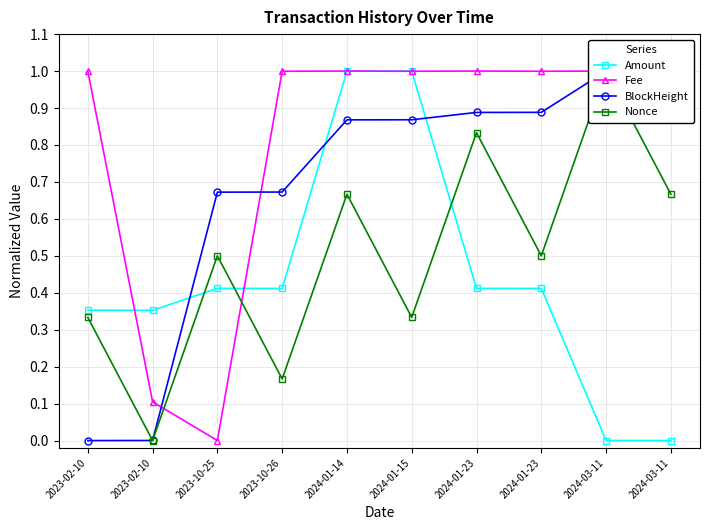

Reading right to left, list all the values displayed in this chart.

Amount: 0.0	0.0	0.4	0.4	1.0	1.0	0.4	0.4	0.4	0.4
Fee: 1.0	1.0	1.0	1.0	1.0	1.0	1.0	0.0	0.1	1.0
BlockHeight: 1.0	1.0	0.9	0.9	0.9	0.9	0.7	0.7	0.0	0.0
Nonce: 0.7	1.0	0.5	0.8	0.3	0.7	0.2	0.5	0.0	0.3